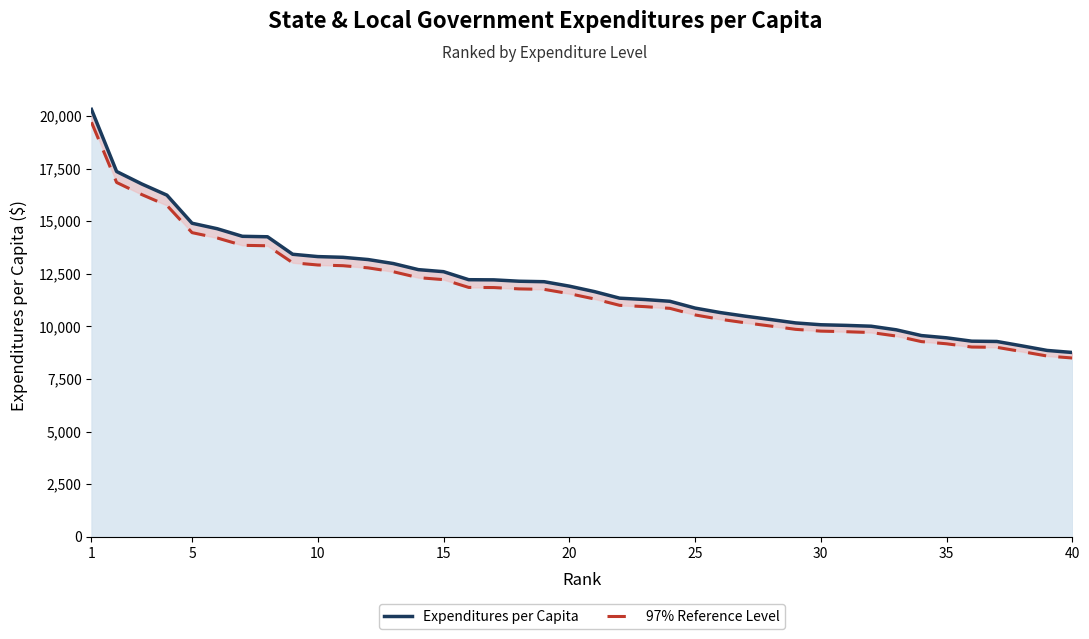

True or false: Expenditures per Capita (solid) has a value of 19805.8 at 23.

False